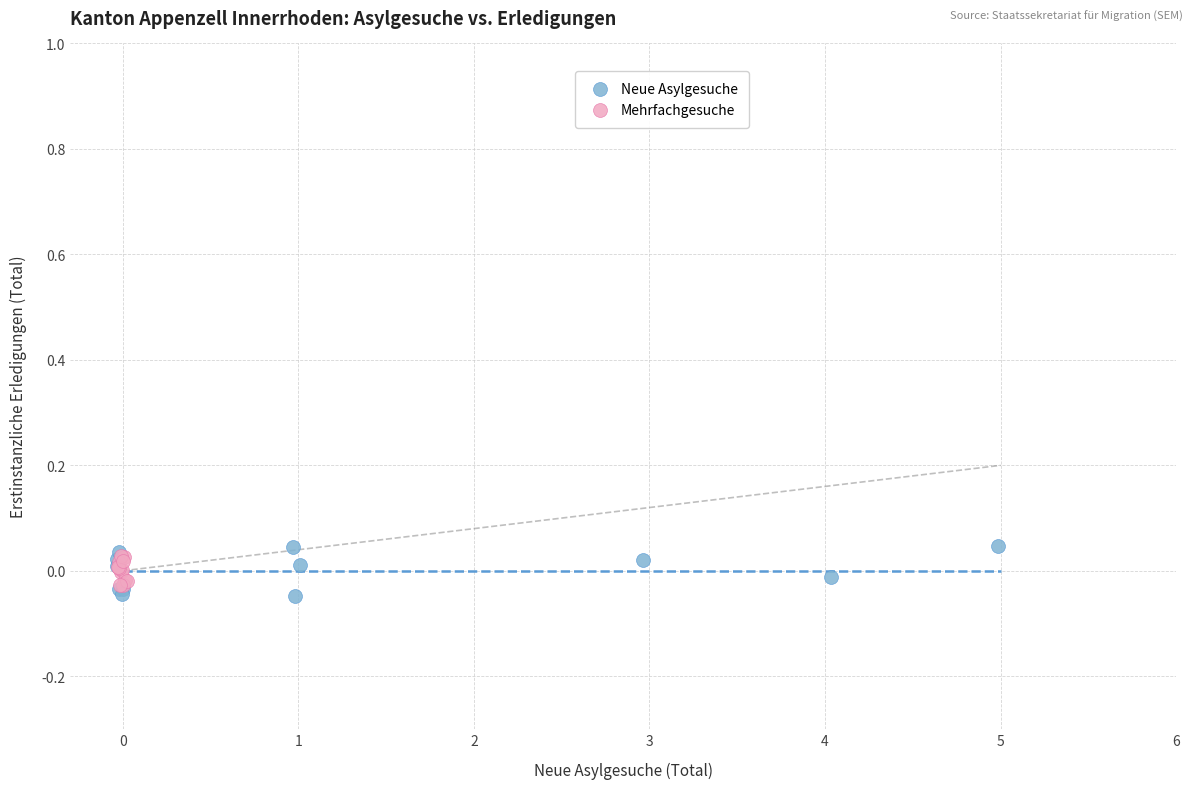

What are all the series names shown in the legend?

Neue Asylgesuche, Mehrfachgesuche